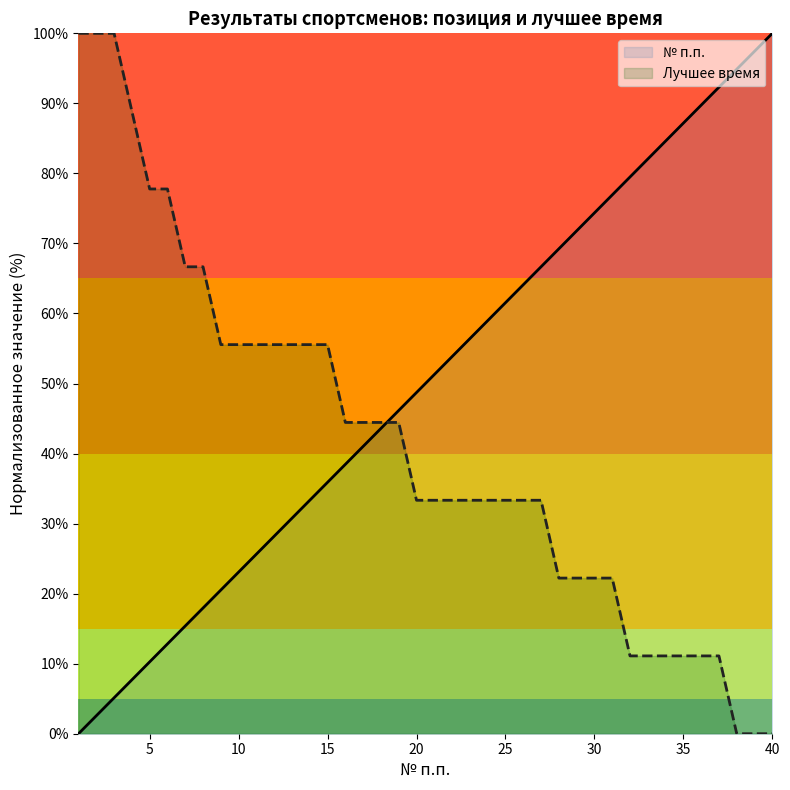

At how many categories does at least one series exceed 75?

16